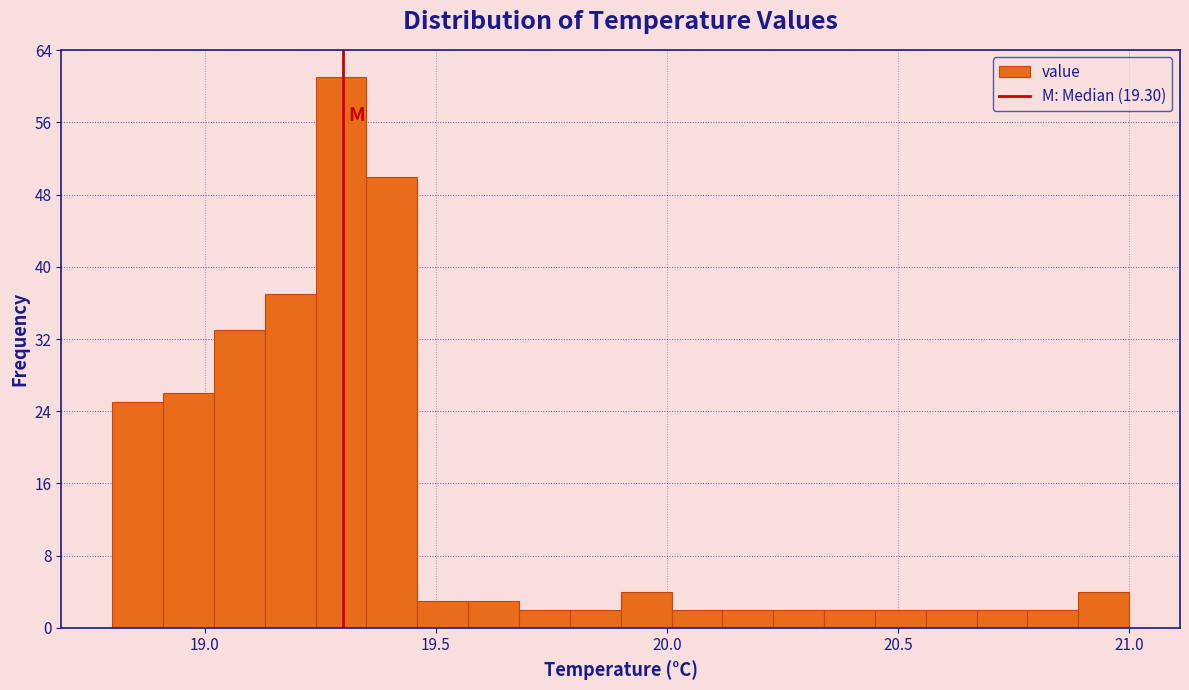

Read against the x-axis, roughly where is the centre of the tallest bar?

19.30